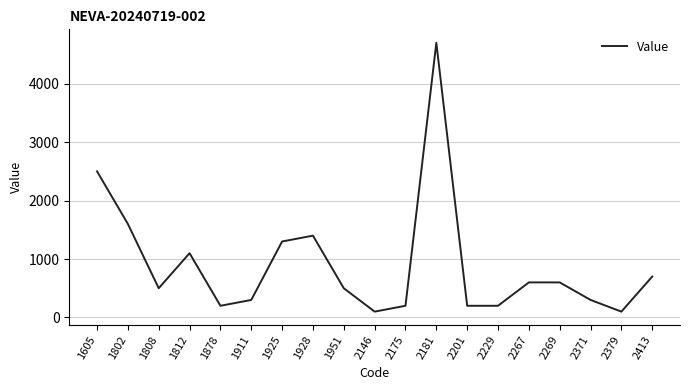

The chart shows a value of 100 at 2379. True or false?

True